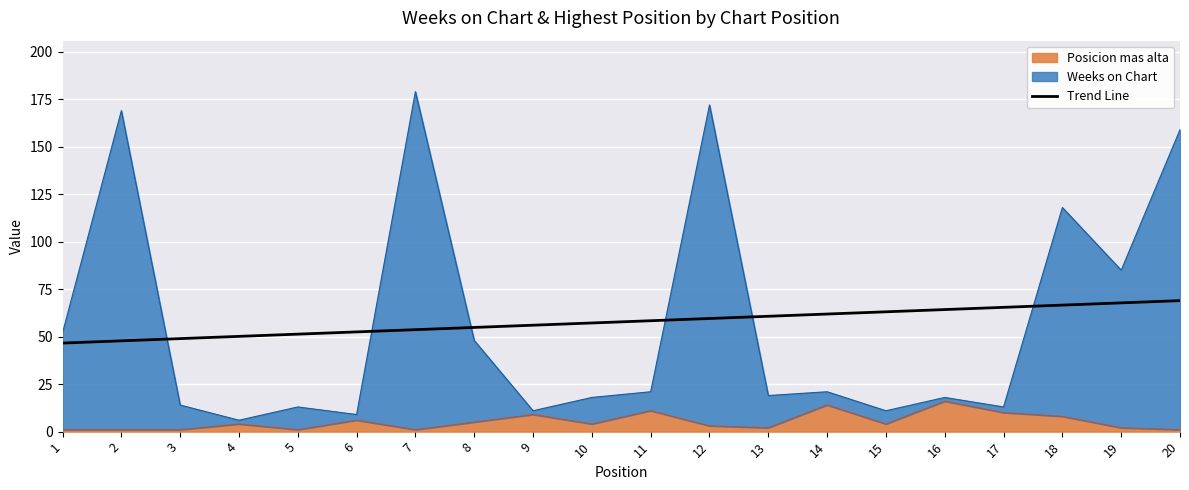

How many data points are above 58?

10